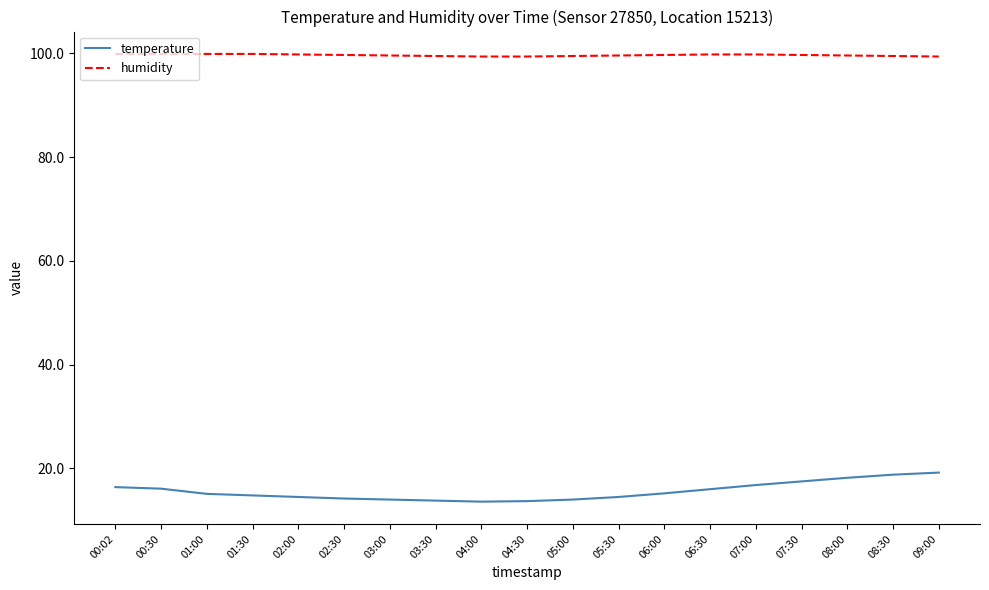

True or false: humidity and temperature intersect in this chart.

False